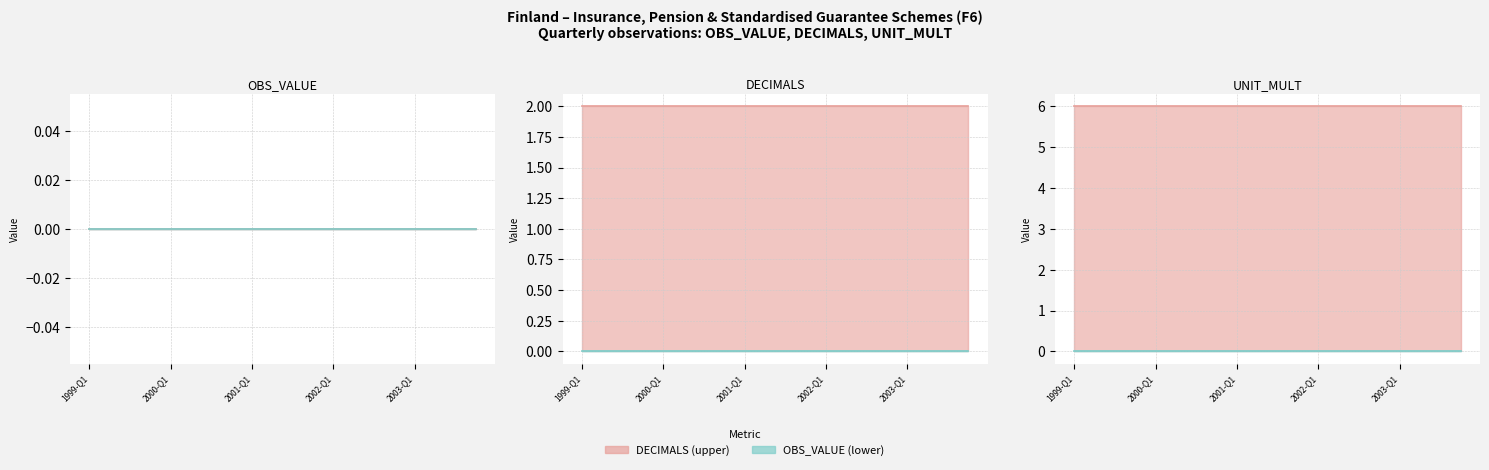

List the series in order of their overall mean, lowest first.

OBS_VALUE, DECIMALS, UNIT_MULT